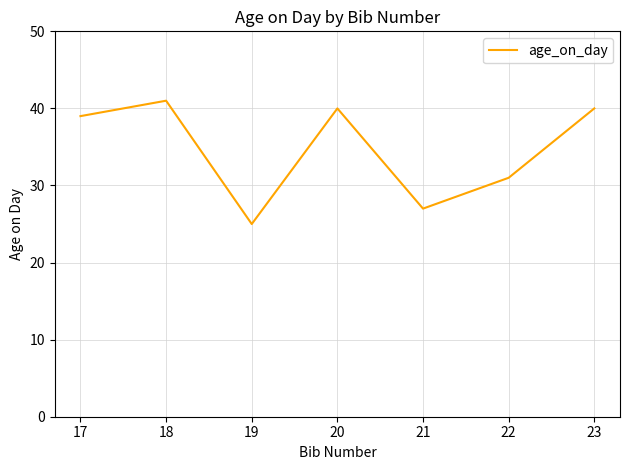

What is the average value?

35